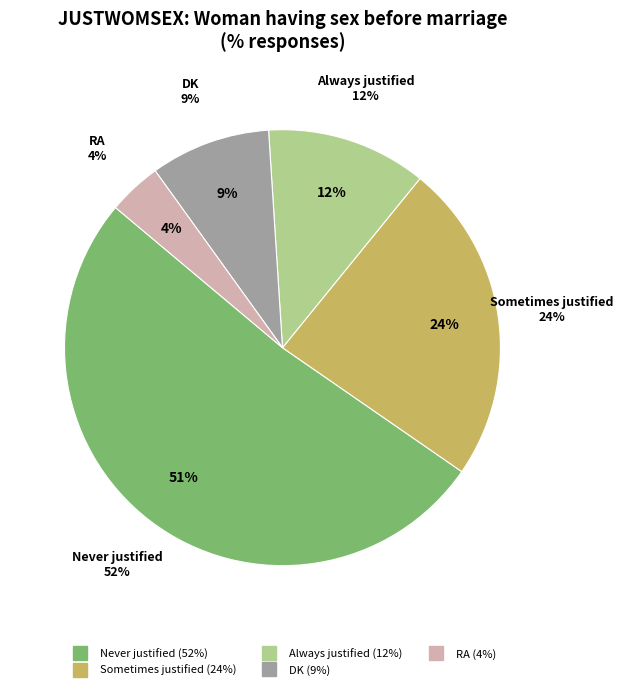

What is the change in value from DK to RA?

-5